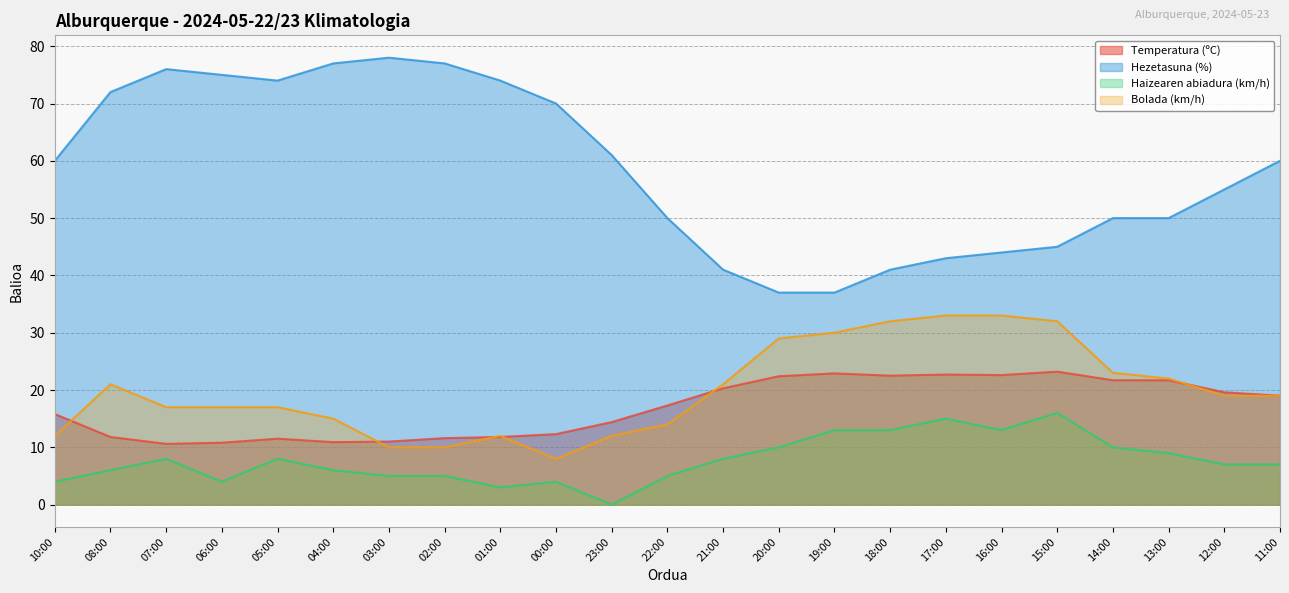

How many lines are shown in the chart?

4